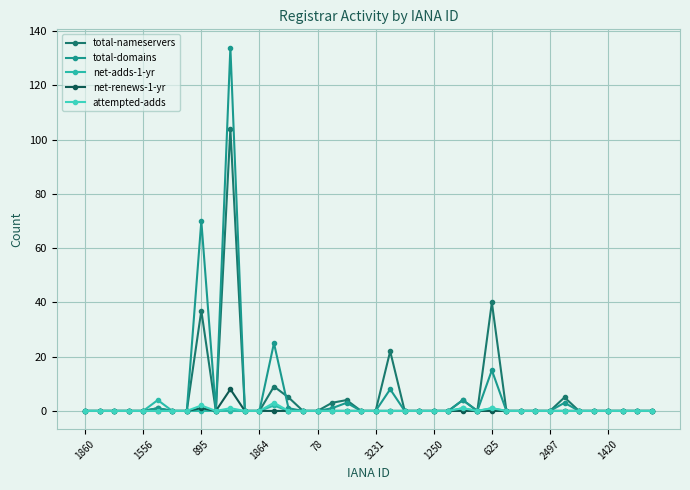

How many lines are shown in the chart?

5